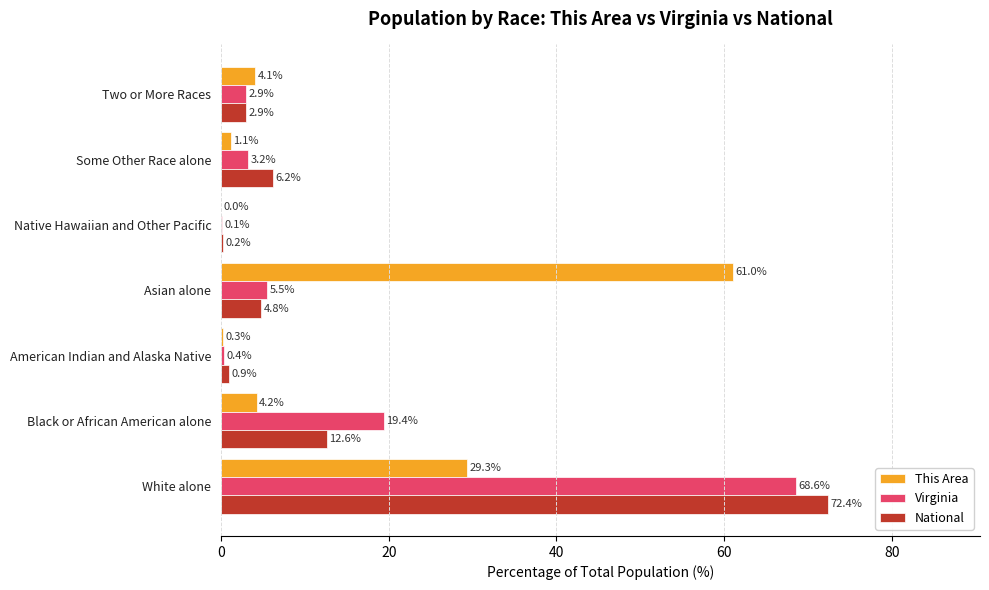

What are all the series names shown in the legend?

This Area, Virginia, National